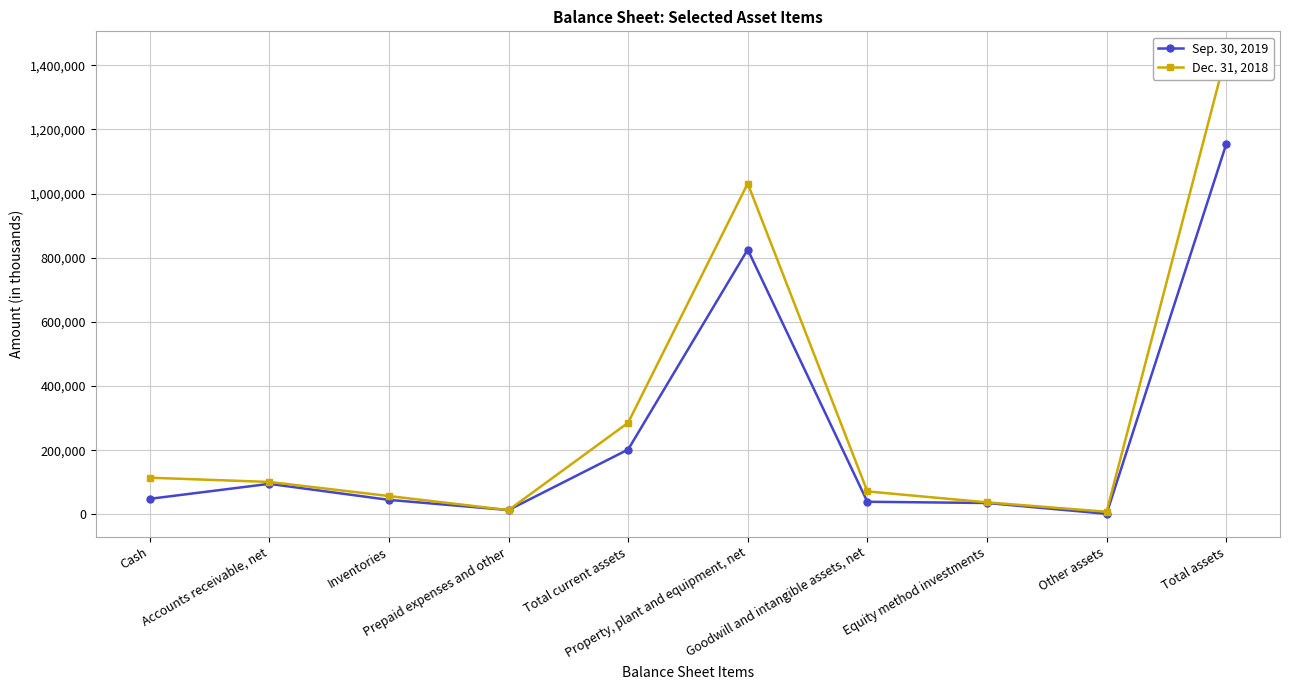

How many data points in Dec. 31, 2018 are less than 101029?

5